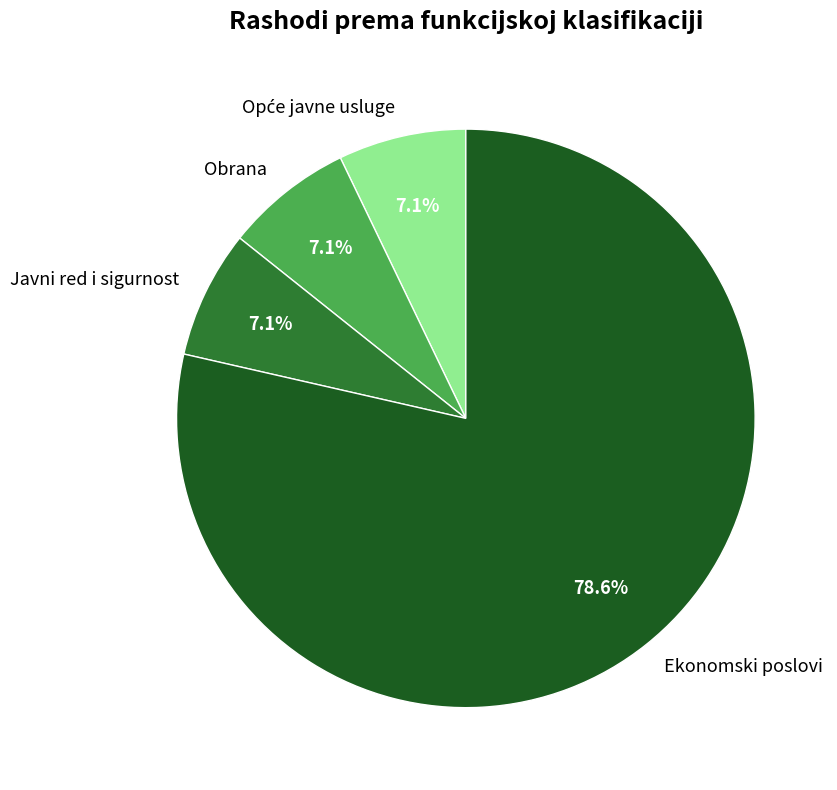

Which category has the biggest portion of the pie?

Ekonomski poslovi